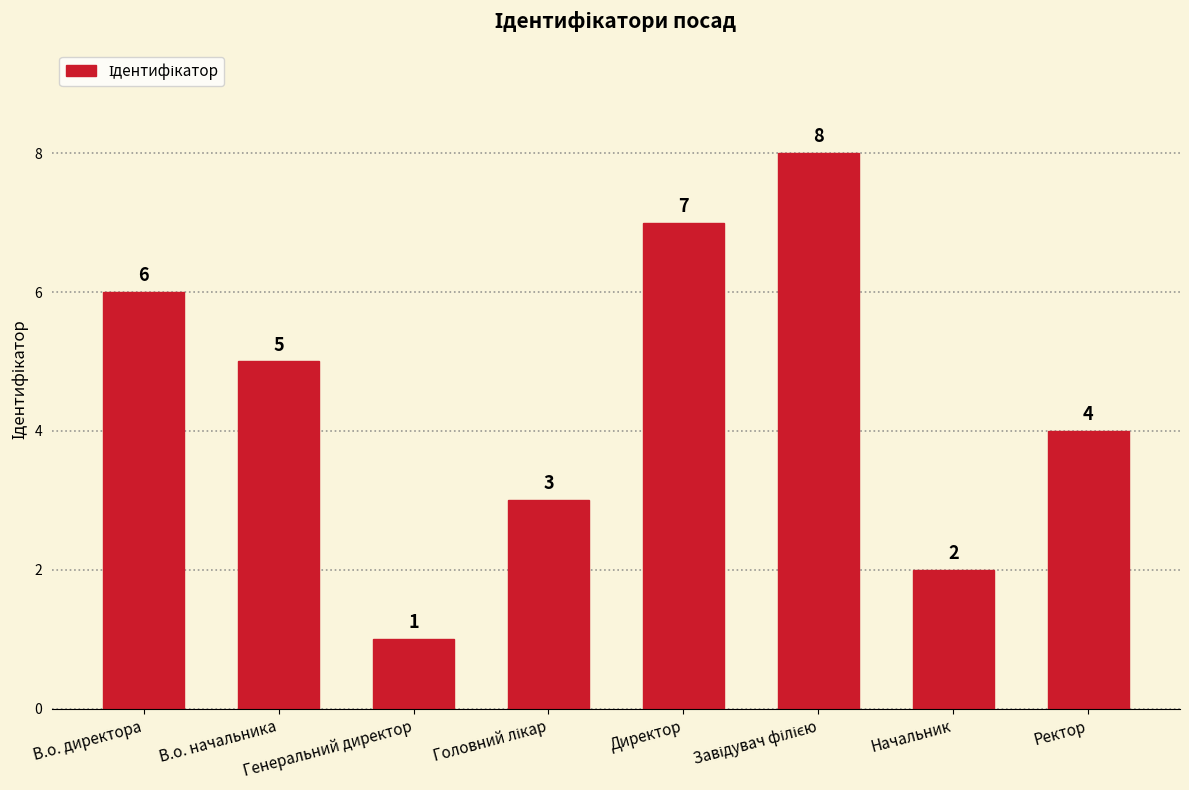

What value does the data have at В.о. начальника?

5